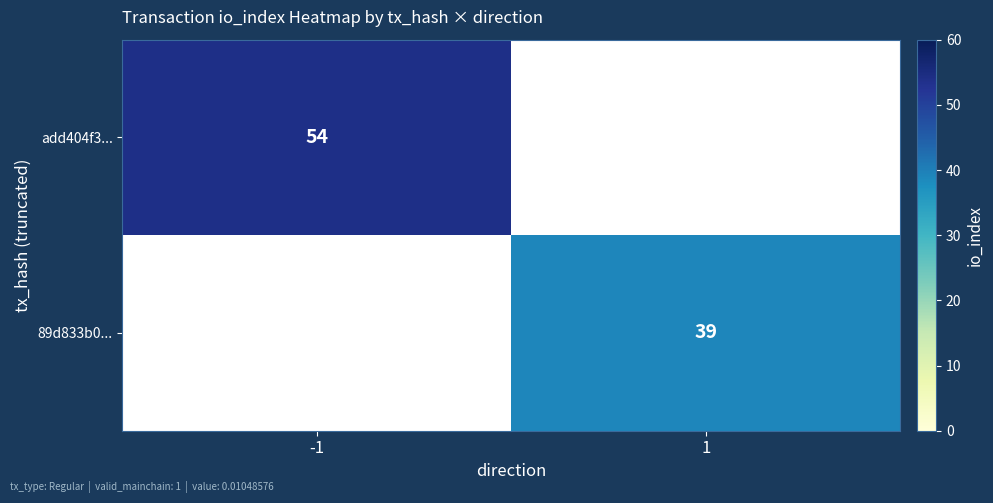

The value of 89d833b0... at 1 is 13. True or false?

False